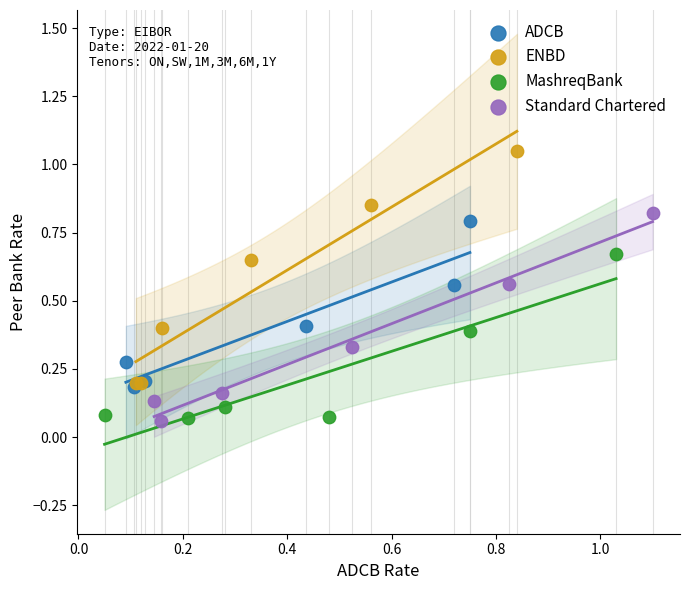

Which series contains the highest Y value?

ENBD